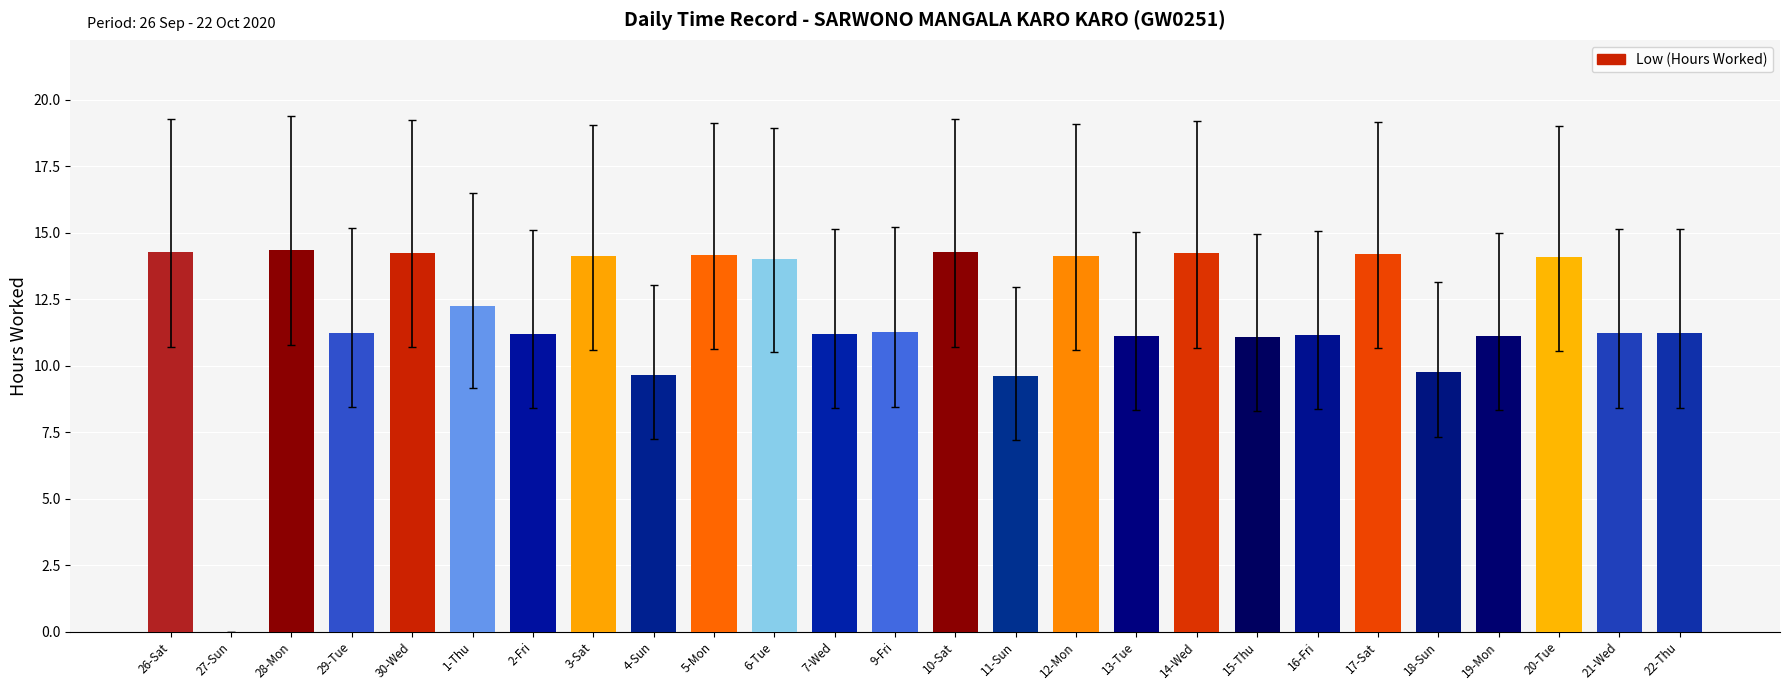

What is the sum of the values at 11-Sun and 29-Tue?

20.8